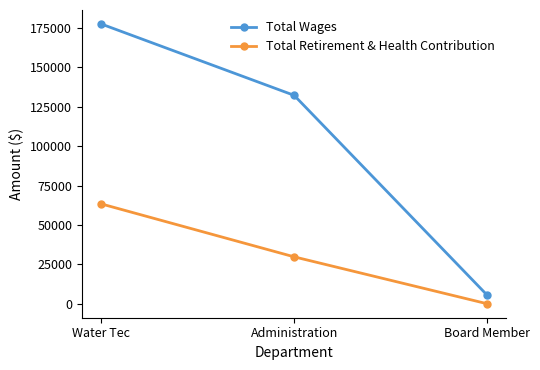

Which series has the largest total across all categories?

Total Wages